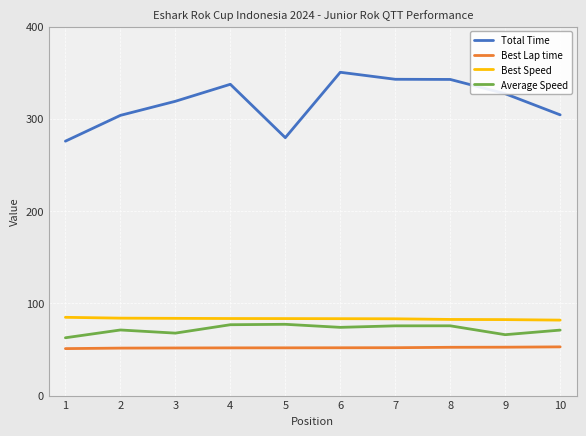

Which series has the largest total across all categories?

Total Time